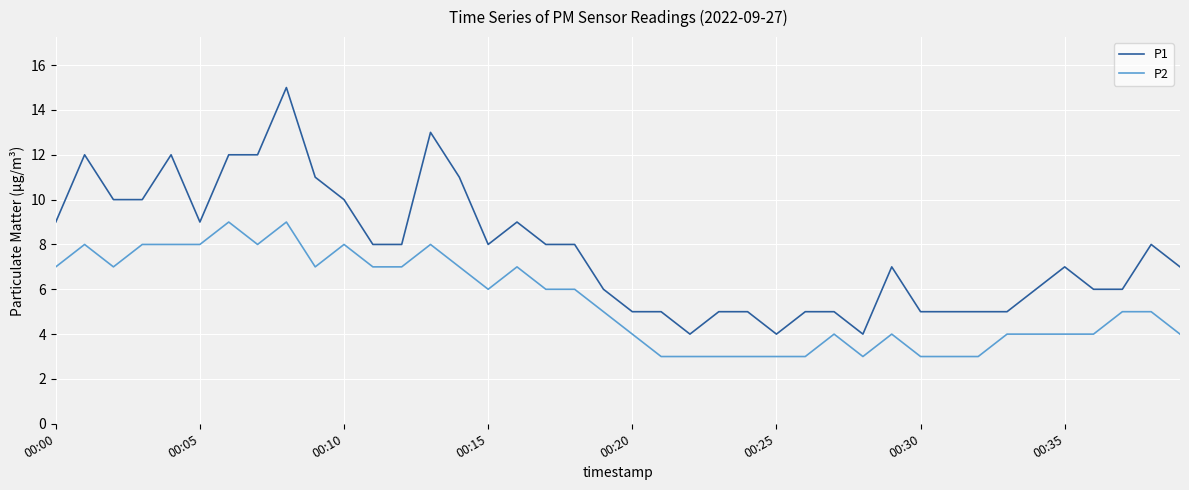

Rank the series by their average value, from highest to lowest.

P1, P2